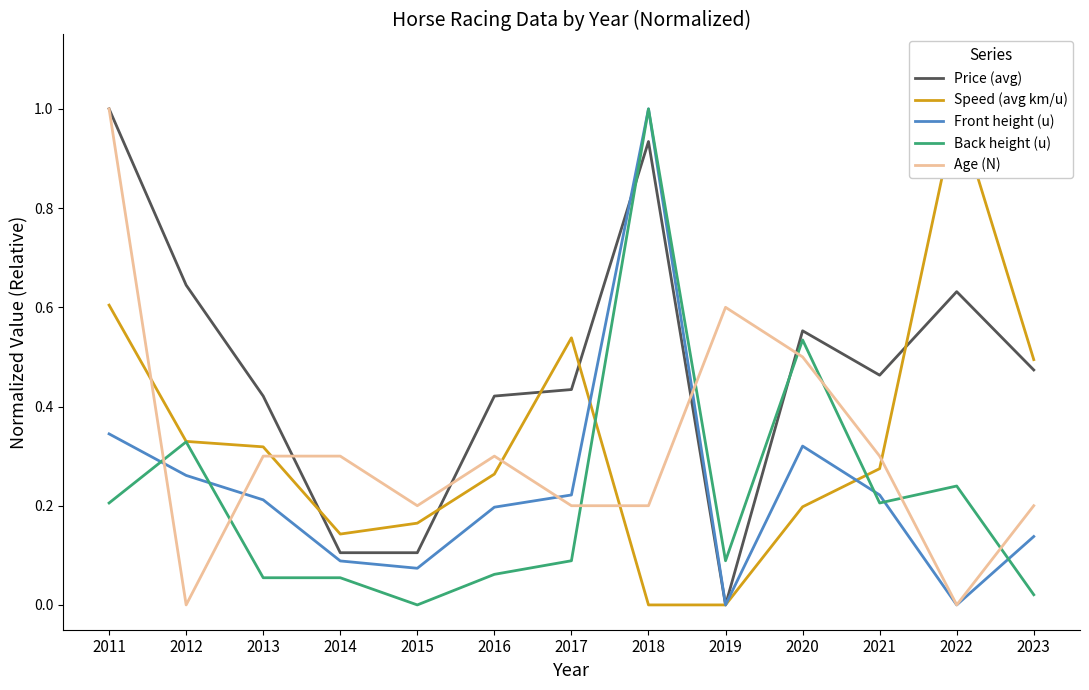

Read the Age (N) value at 2020.

0.5